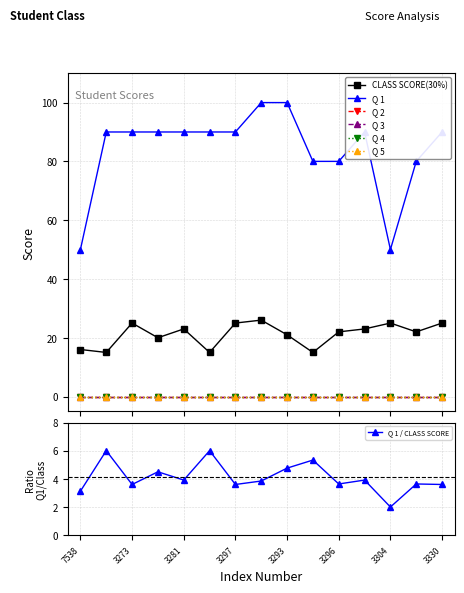

Reading left to right, extract all data points from this chart.

CLASS SCORE(30%): 10587538=16	10633272=15	10633273=25	10633280=20	10633281=23	10633283=15	10633297=25	10633292=26	10633293=21	10633295=15	10633296=22	10633302=23	10633304=25	10633316=22	10633330=25
Q 1: 10587538=50	10633272=90	10633273=90	10633280=90	10633281=90	10633283=90	10633297=90	10633292=100	10633293=100	10633295=80	10633296=80	10633302=90	10633304=50	10633316=80	10633330=90
Q 2: 10587538=0	10633272=0	10633273=0	10633280=0	10633281=0	10633283=0	10633297=0	10633292=0	10633293=0	10633295=0	10633296=0	10633302=0	10633304=0	10633316=0	10633330=0
Q 3: 10587538=0	10633272=0	10633273=0	10633280=0	10633281=0	10633283=0	10633297=0	10633292=0	10633293=0	10633295=0	10633296=0	10633302=0	10633304=0	10633316=0	10633330=0
Q 4: 10587538=0	10633272=0	10633273=0	10633280=0	10633281=0	10633283=0	10633297=0	10633292=0	10633293=0	10633295=0	10633296=0	10633302=0	10633304=0	10633316=0	10633330=0
Q 5: 10587538=0	10633272=0	10633273=0	10633280=0	10633281=0	10633283=0	10633297=0	10633292=0	10633293=0	10633295=0	10633296=0	10633302=0	10633304=0	10633316=0	10633330=0